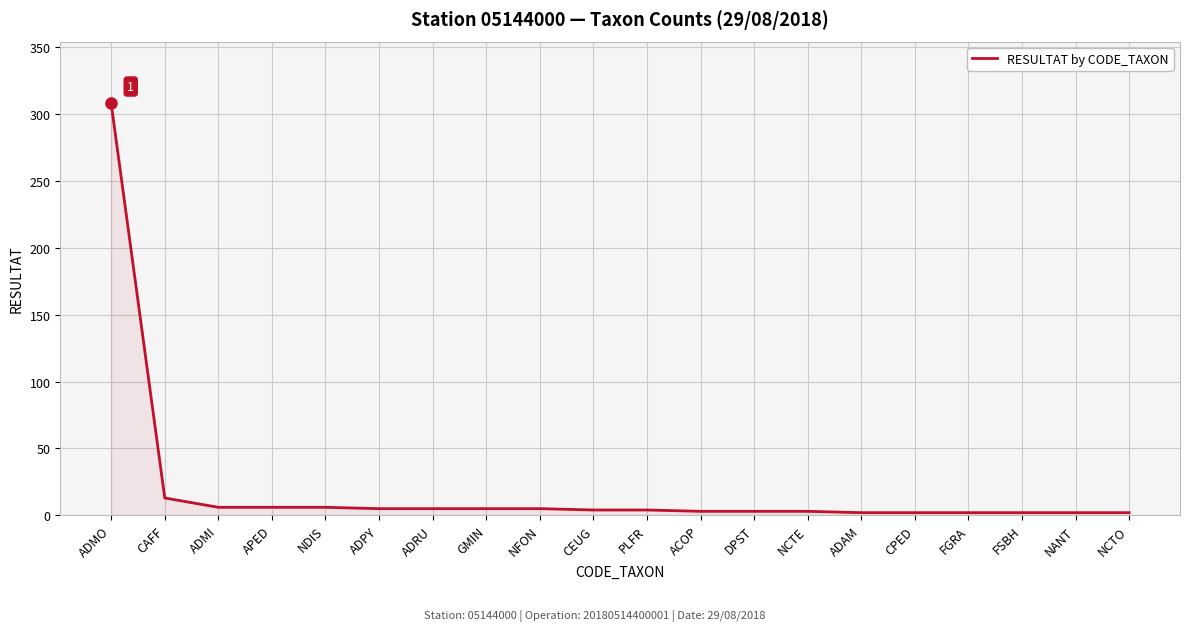

At which label does the data first exceed 4?

ADMO